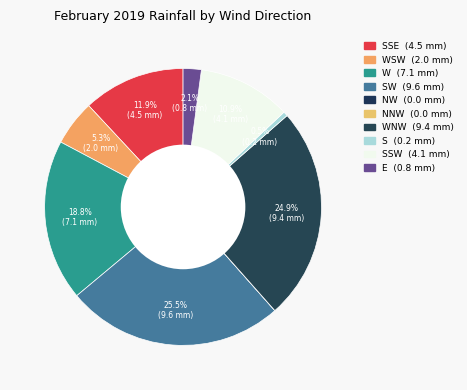

Is there a majority slice in this chart?

No